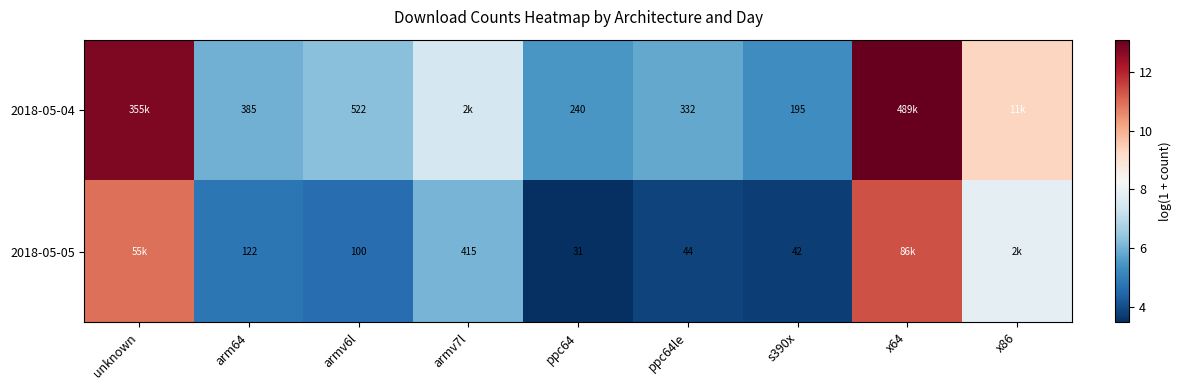

Is the value of 2018-05-05 at ppc64le greater than the value of 2018-05-04 at ppc64le?

No